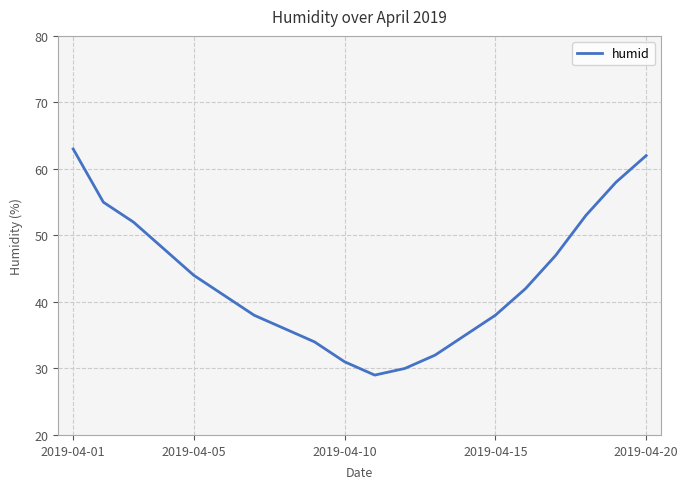

True or false: there are more than 0 points higher than both neighbors.

False